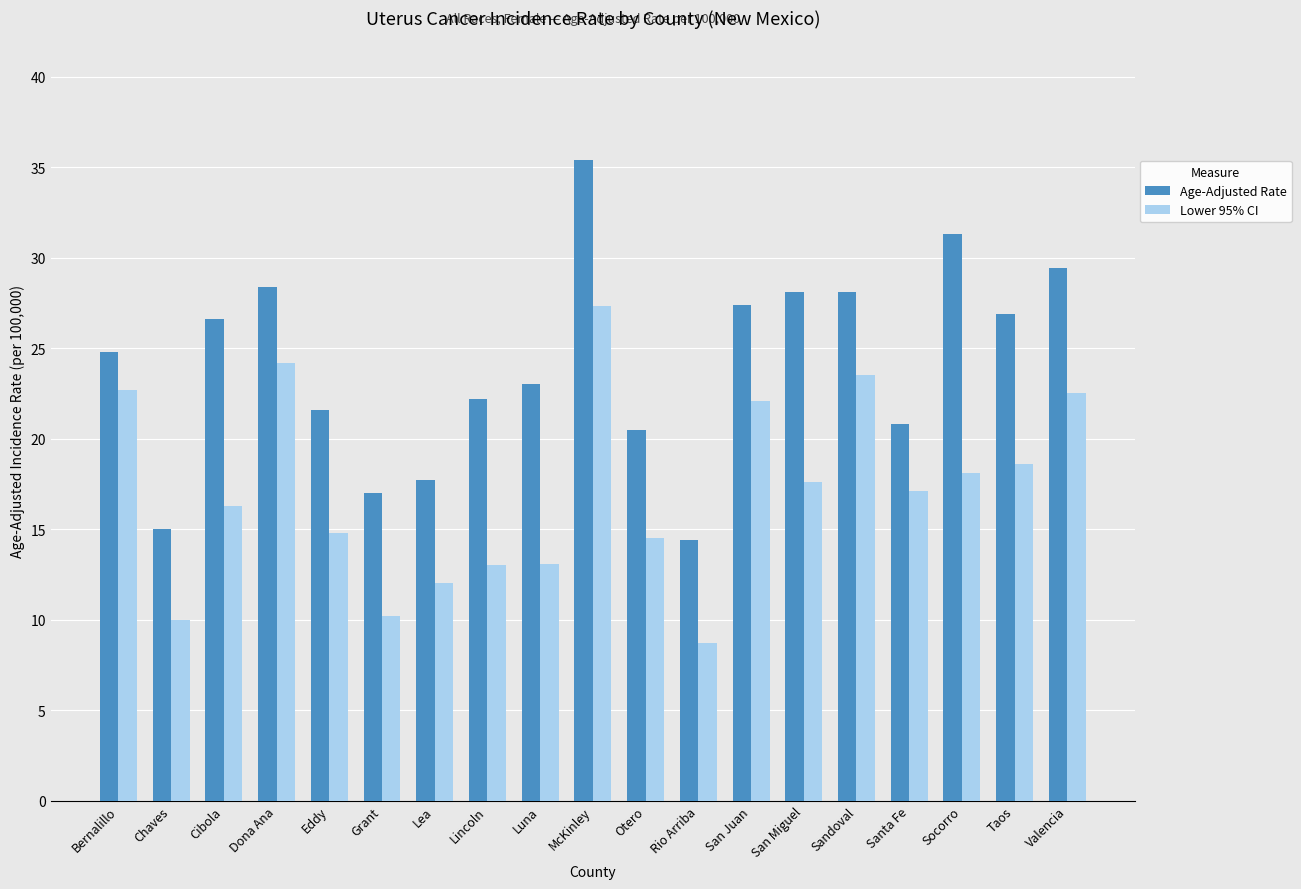

The Lower 95% CI series shows 13.0 at Chaves. True or false?

False